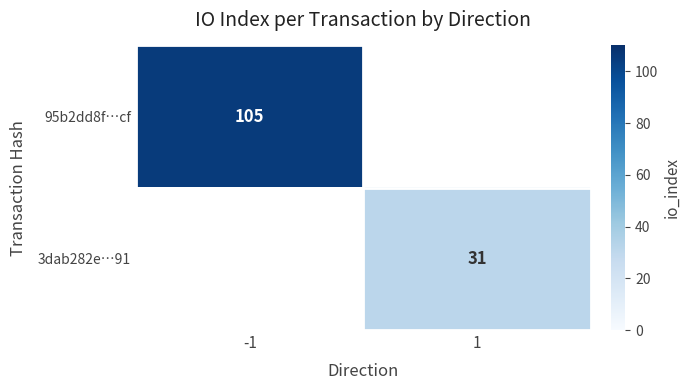

The 3dab282e…91 series shows 15 at 1. True or false?

False